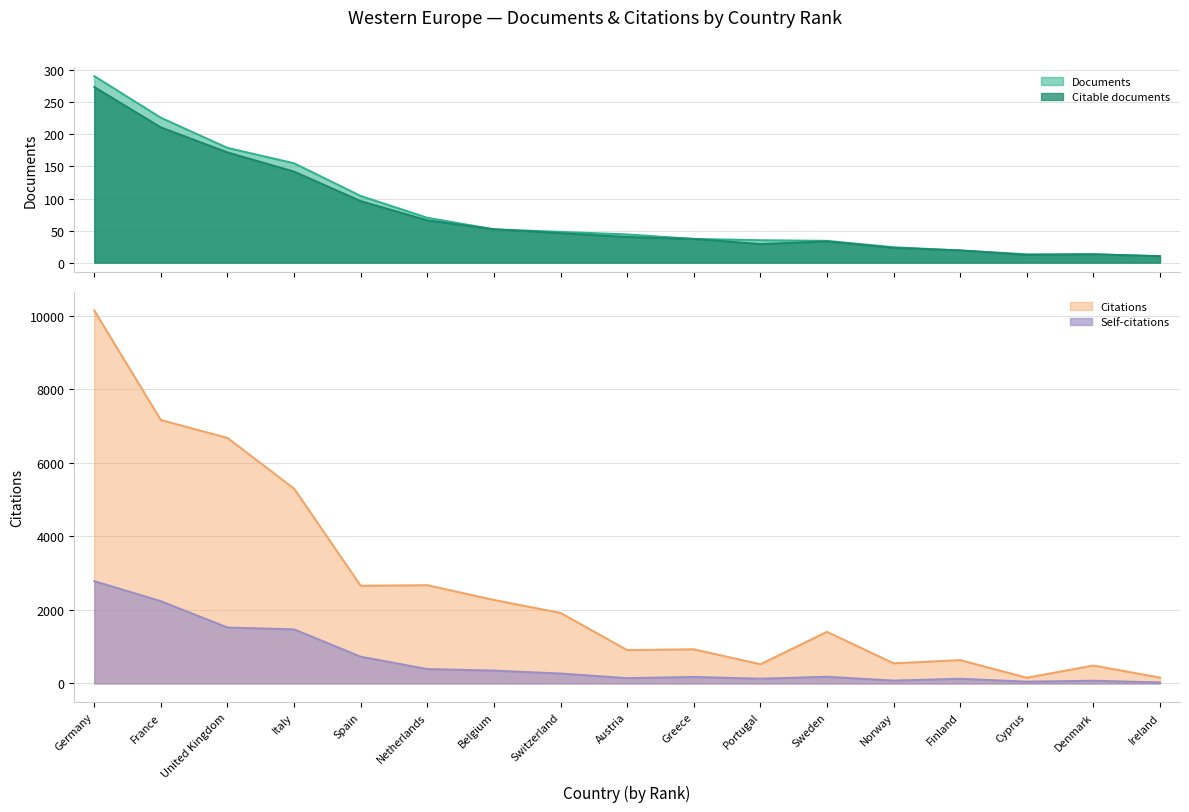

The value of Citable documents at Norway is 23. True or false?

True